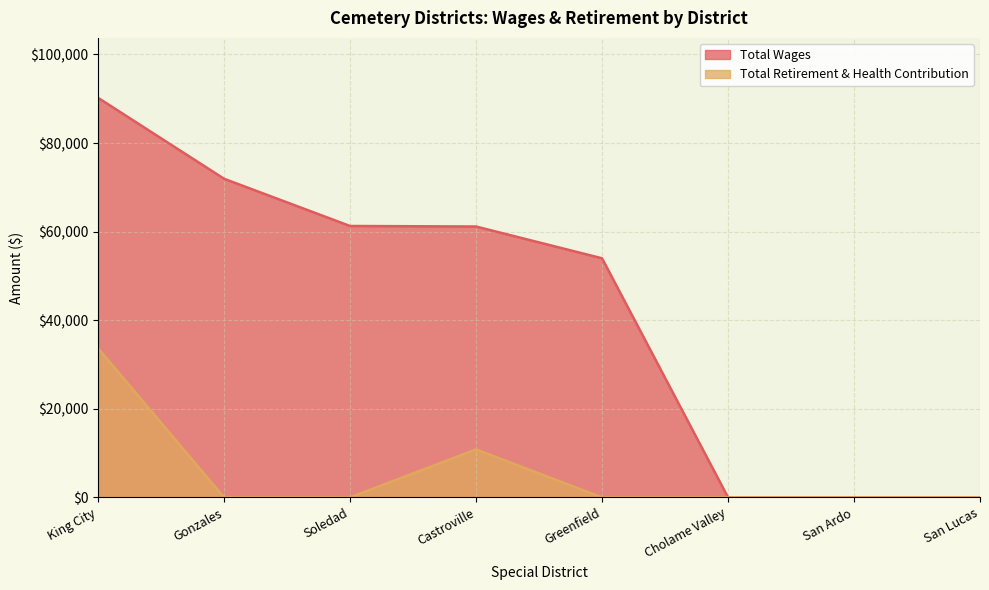

List the labels in order of Total Wages value, largest first.

King City, Gonzales, Soledad, Castroville, Greenfield, Cholame Valley, San Ardo, San Lucas